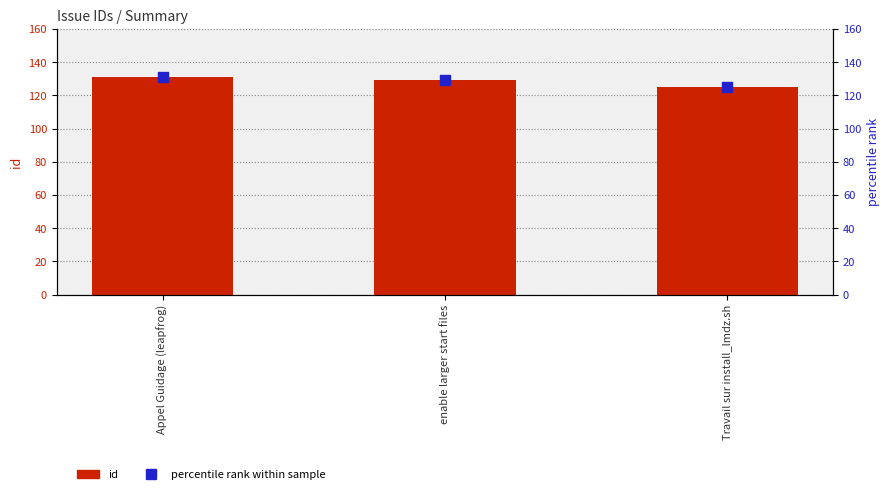

What are all the series names shown in the legend?

id, percentile rank within sample